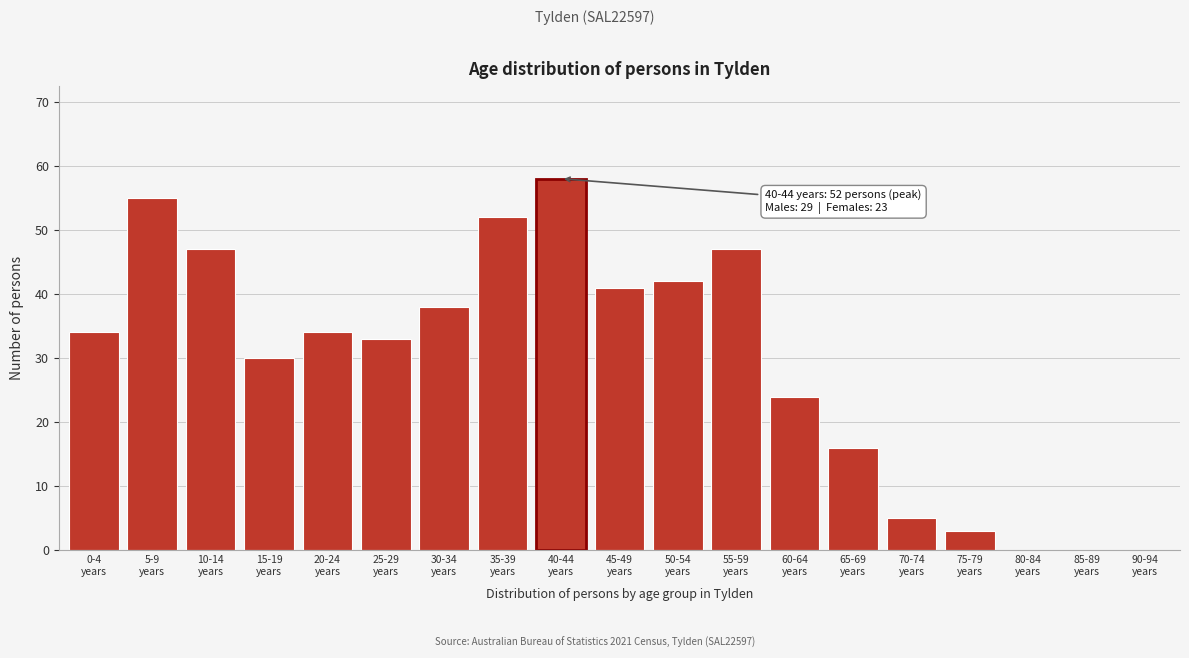

What is the sum of all values?

559